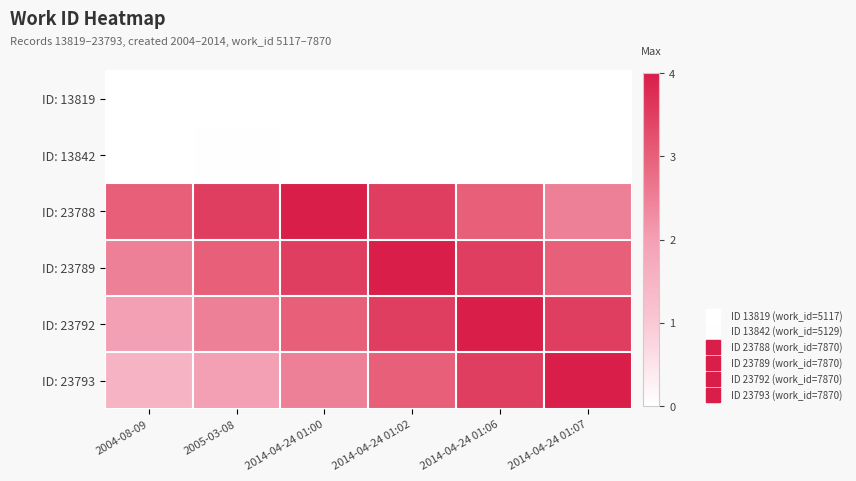

How many categories are shown in the chart?

6